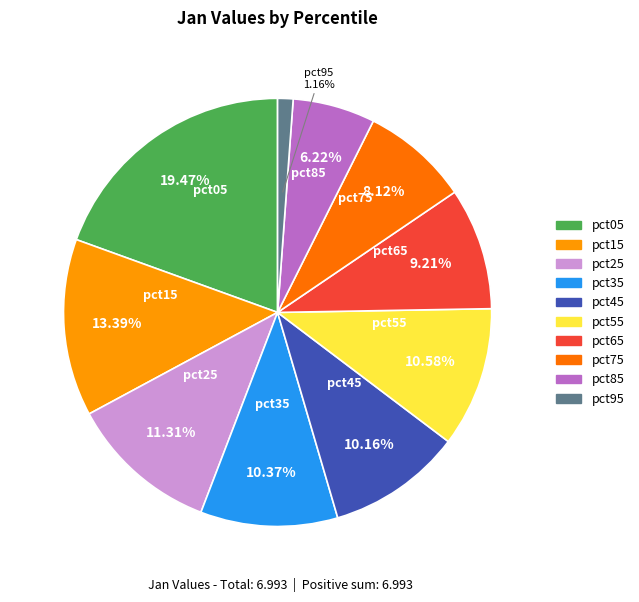

What is the total percentage of pct75 and pct15?

21.5%